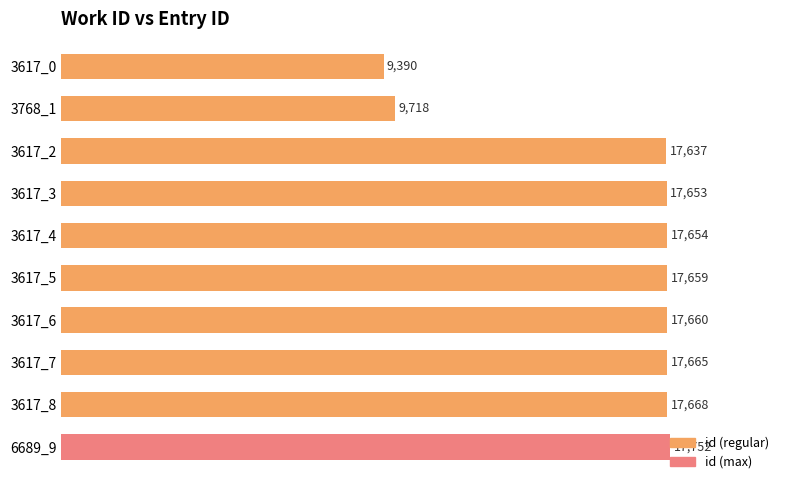

At which label is the value closest to 13571?

3768_1